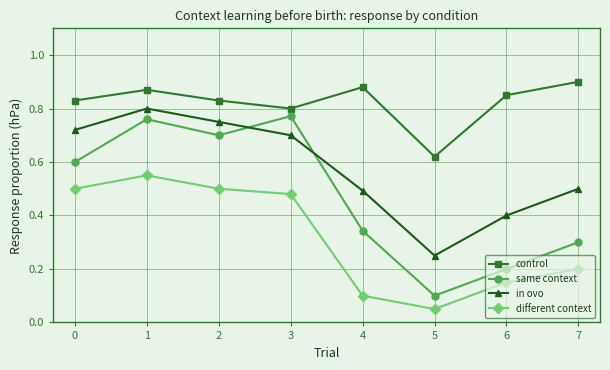

Rank the series by their maximum value, from lowest to highest.

different context, same context, in ovo, control